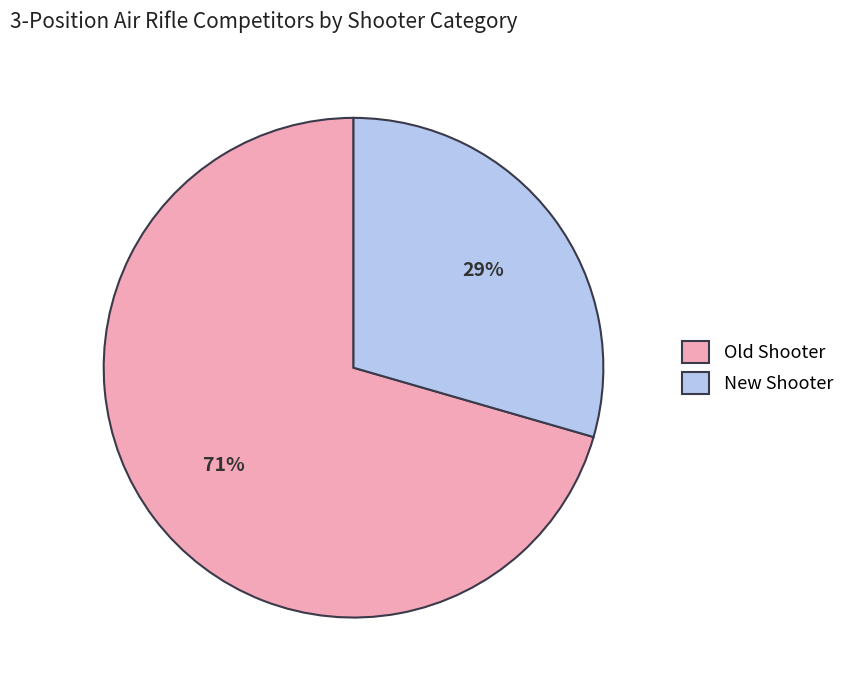

Count the number of slices in the pie.

2